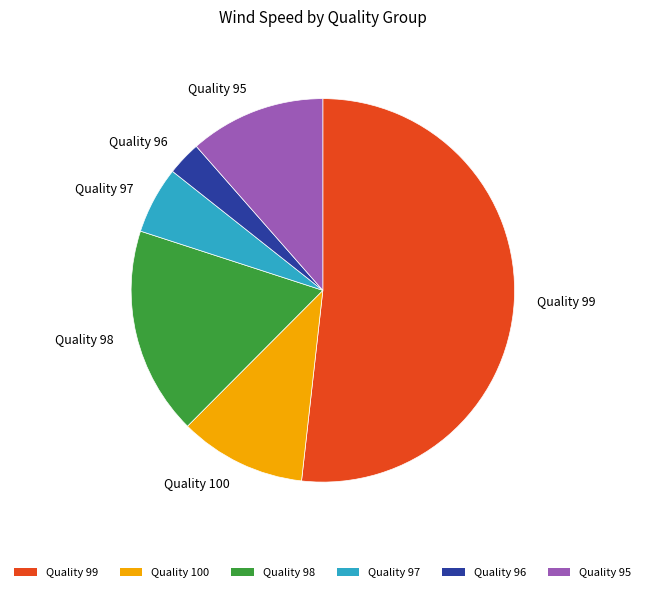

What is the majority slice?

Quality 99